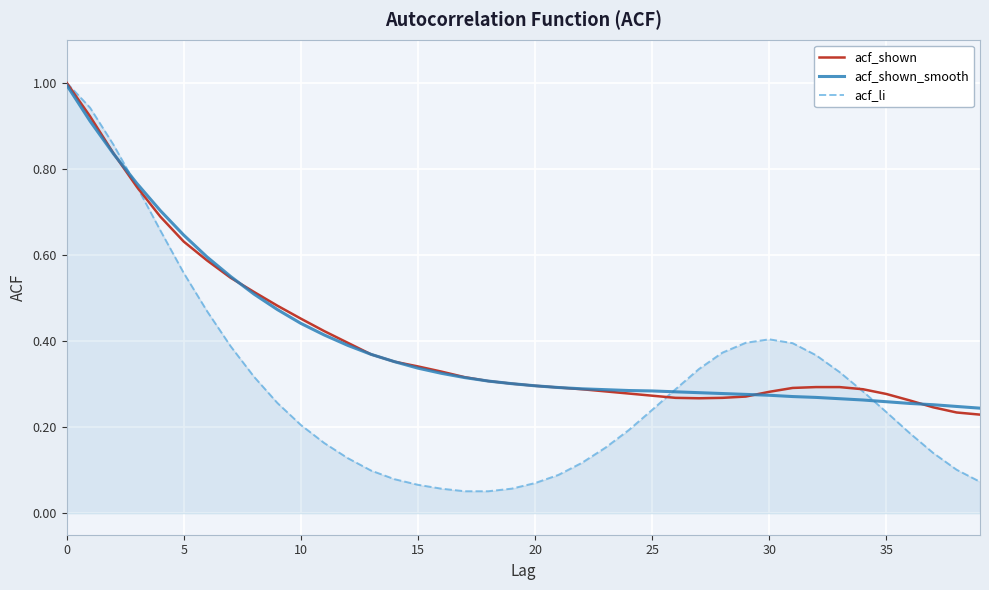

How many lines are shown in the chart?

3